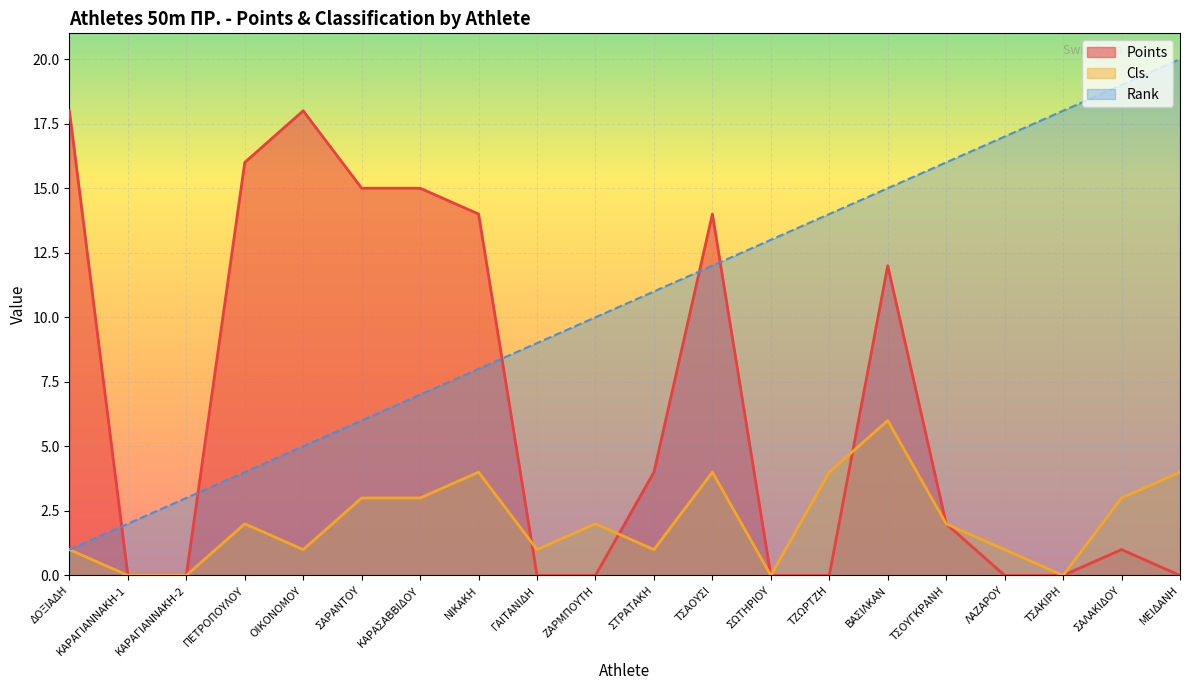

At ΣΑΡΑΝΤΟΥ, list the series in order from largest to smallest.

Points, Rank, Cls.